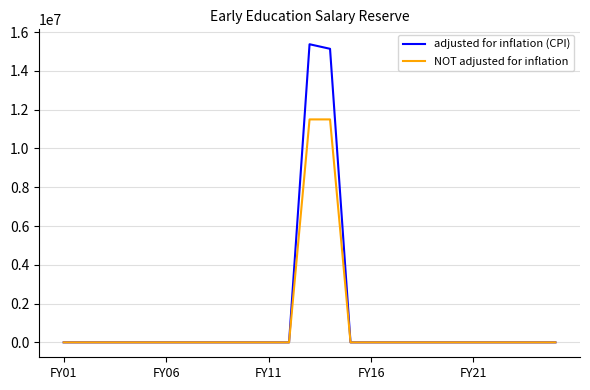

What is the greatest value displayed?

15377185